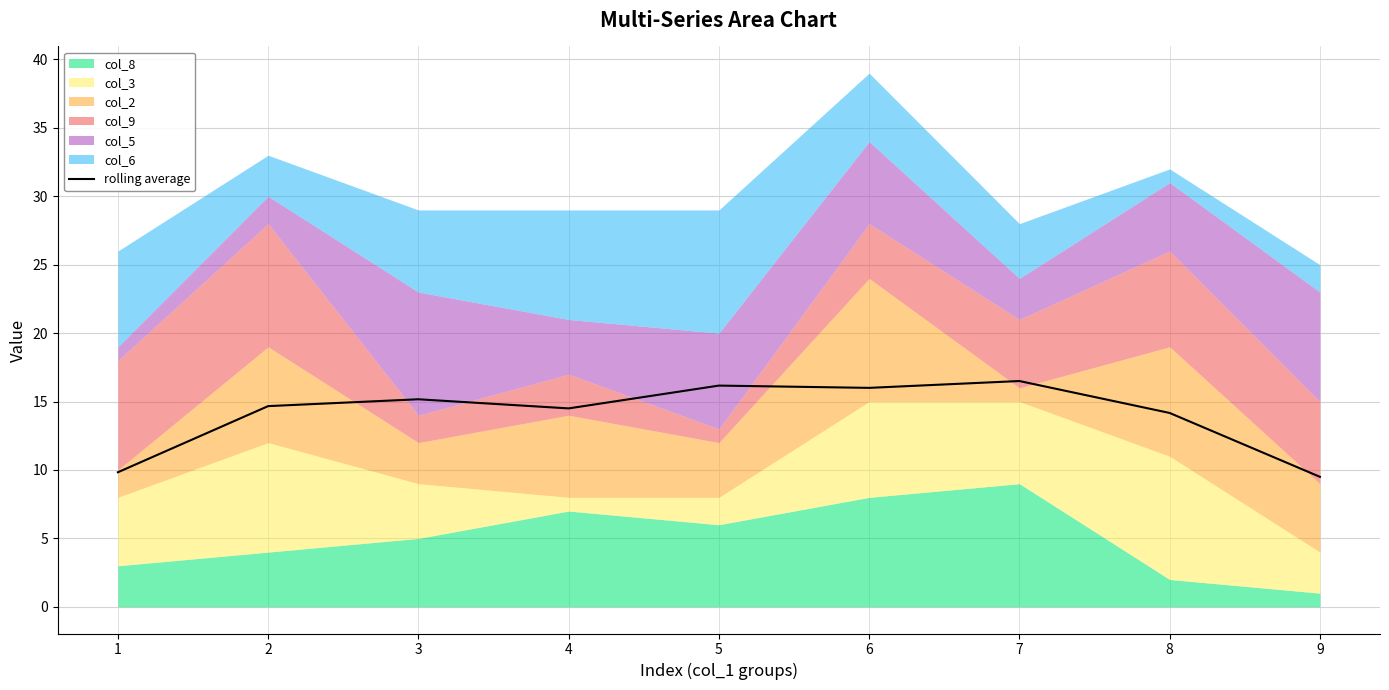

Approximately how many times larger is the value at 3 compared to 8?

1.1